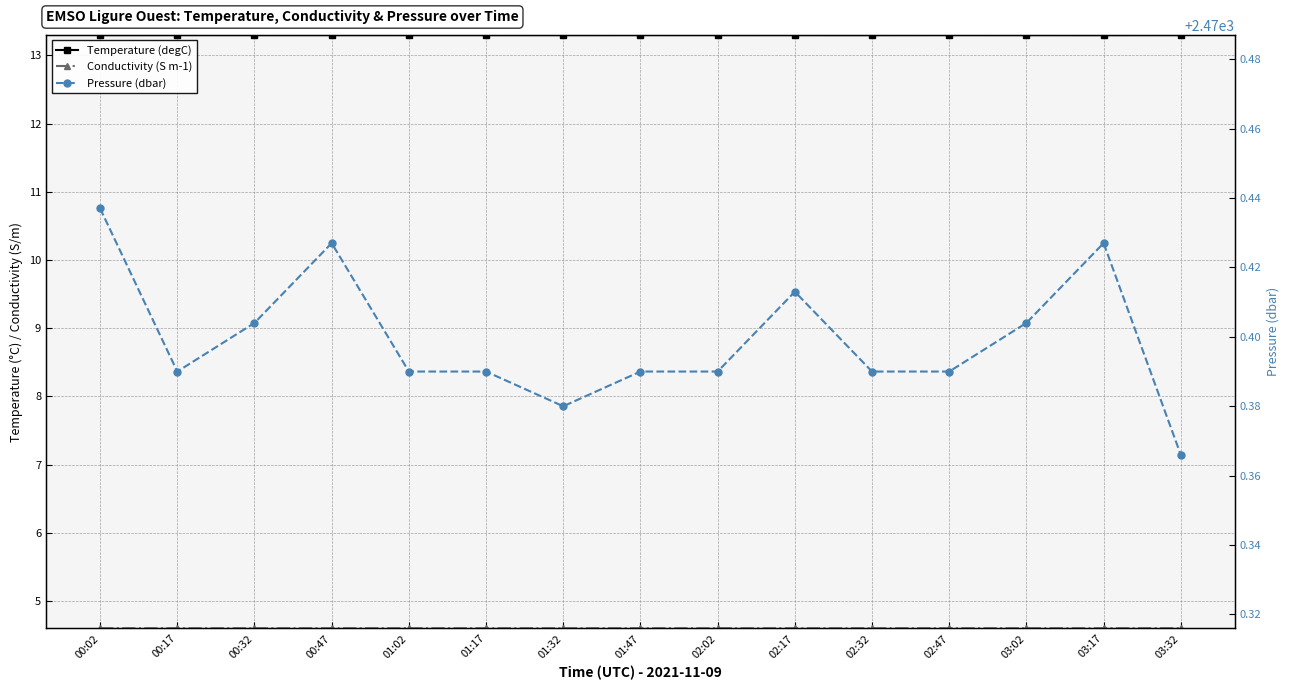

Rank the series at 01:02 from lowest to highest value.

Conductivity (S m-1), Temperature (degC), Pressure (dbar)